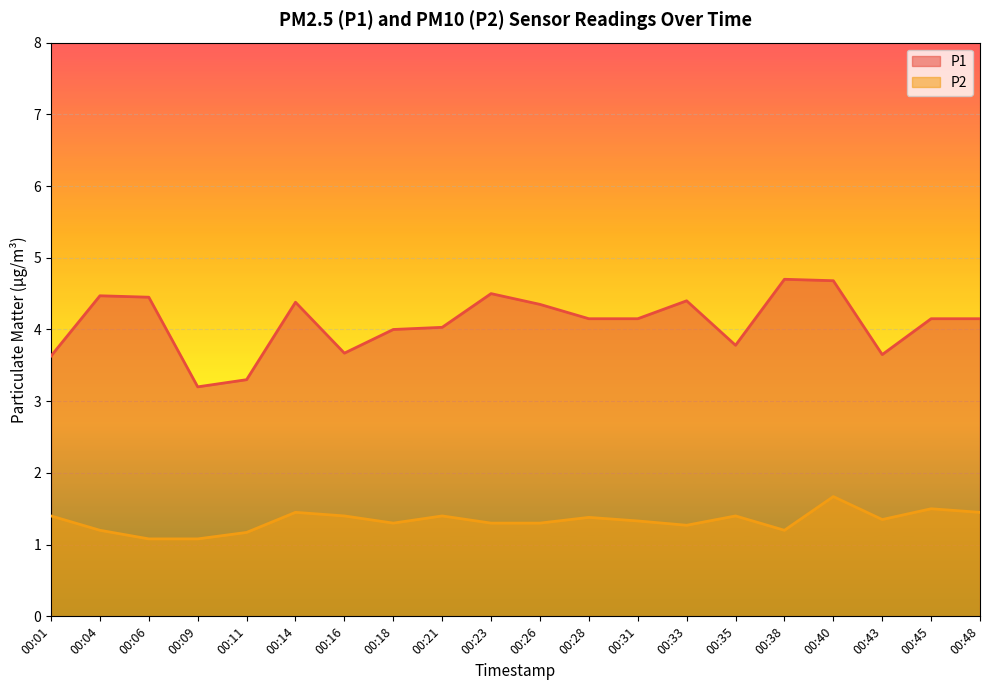

Which category has the lowest value in the P1 series?

00:09